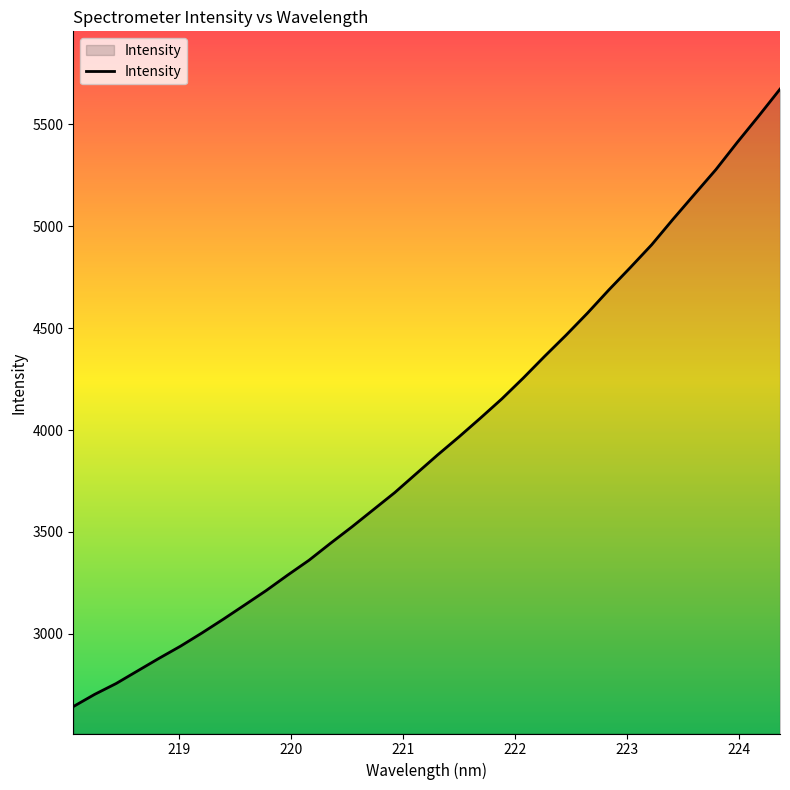

What is the maximum value shown in the chart?

5673.3